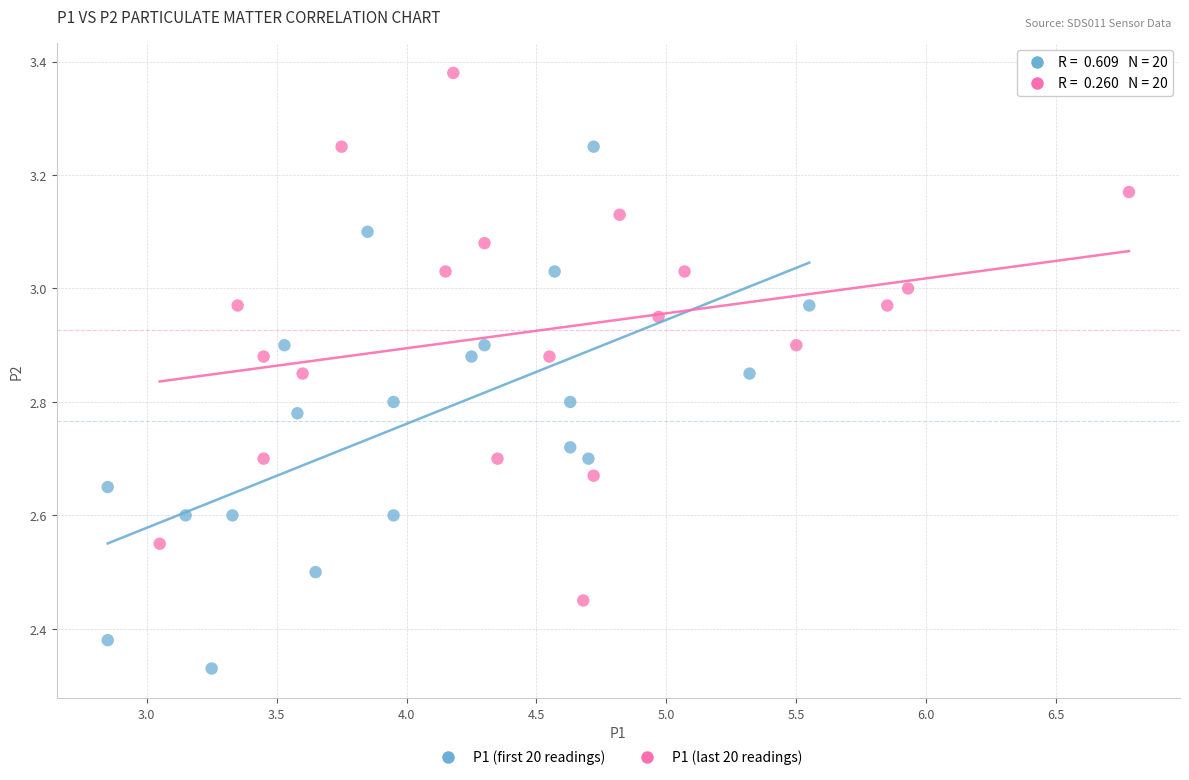

Which series reaches the minimum Y coordinate?

P1 (first 20 readings)